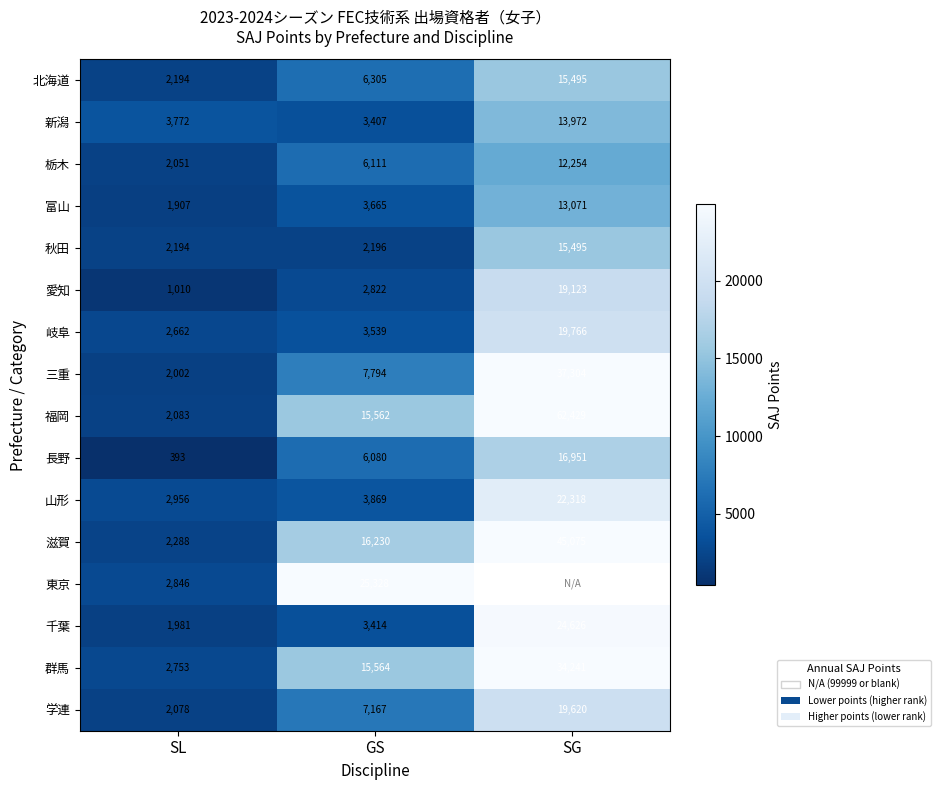

Is it true that 山形 equals 5377.7 at GS?

False